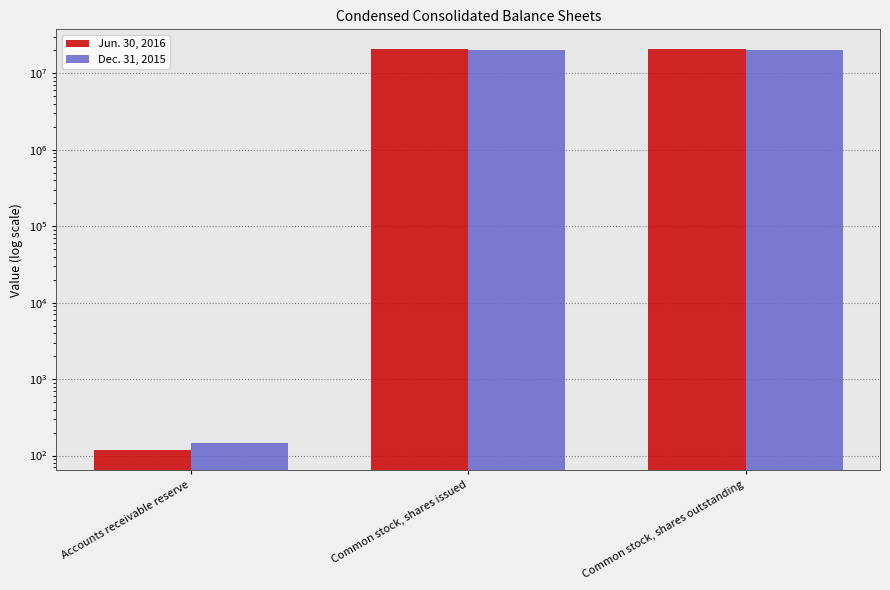

List the labels in order of Dec. 31, 2015 value, largest first.

Common stock, shares issued, Common stock, shares outstanding, Accounts receivable reserve